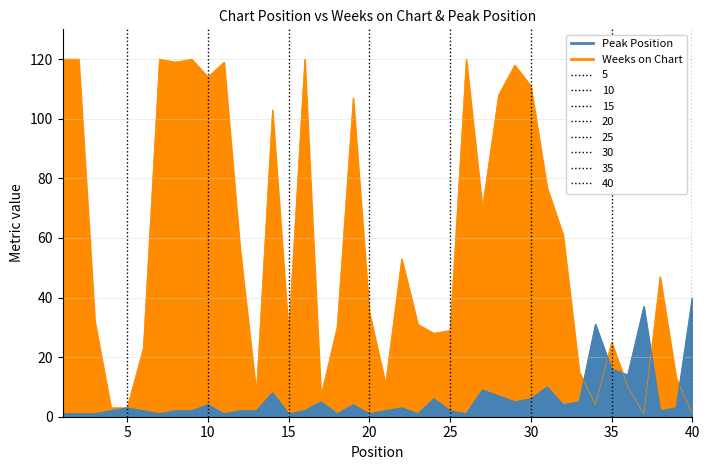

What is the lowest value of the Peak Position series?

1